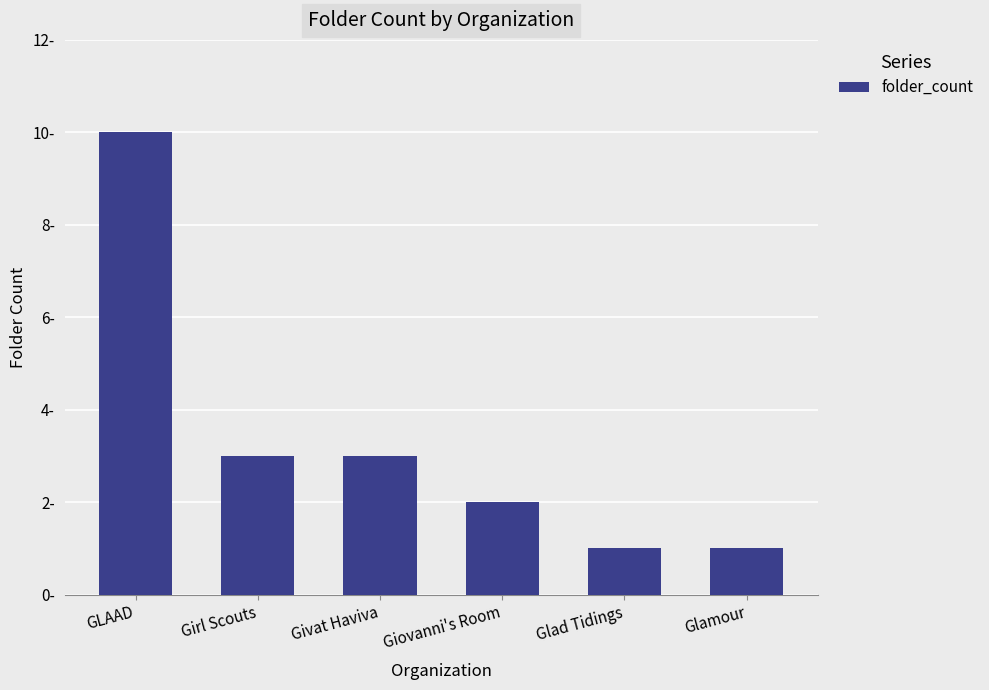

List the labels in order of value, smallest first.

Glad Tidings, Glamour, Giovanni's Room, Girl Scouts, Givat Haviva, GLAAD